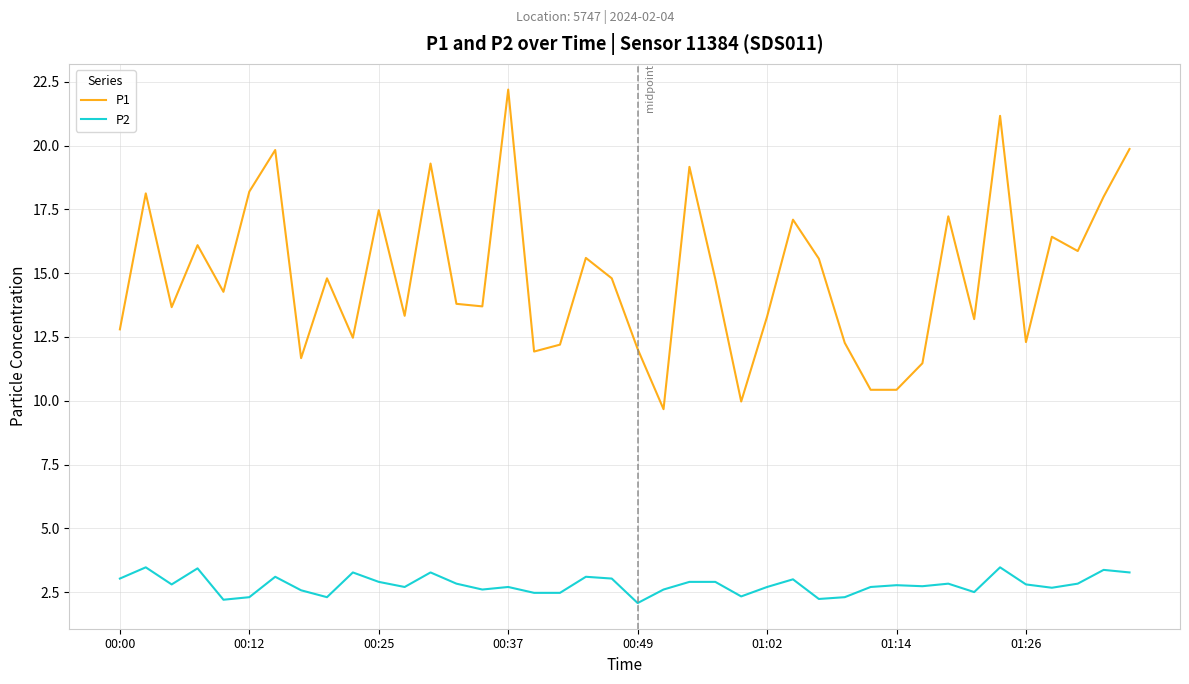

Rank the series by their average value, from lowest to highest.

P2, P1